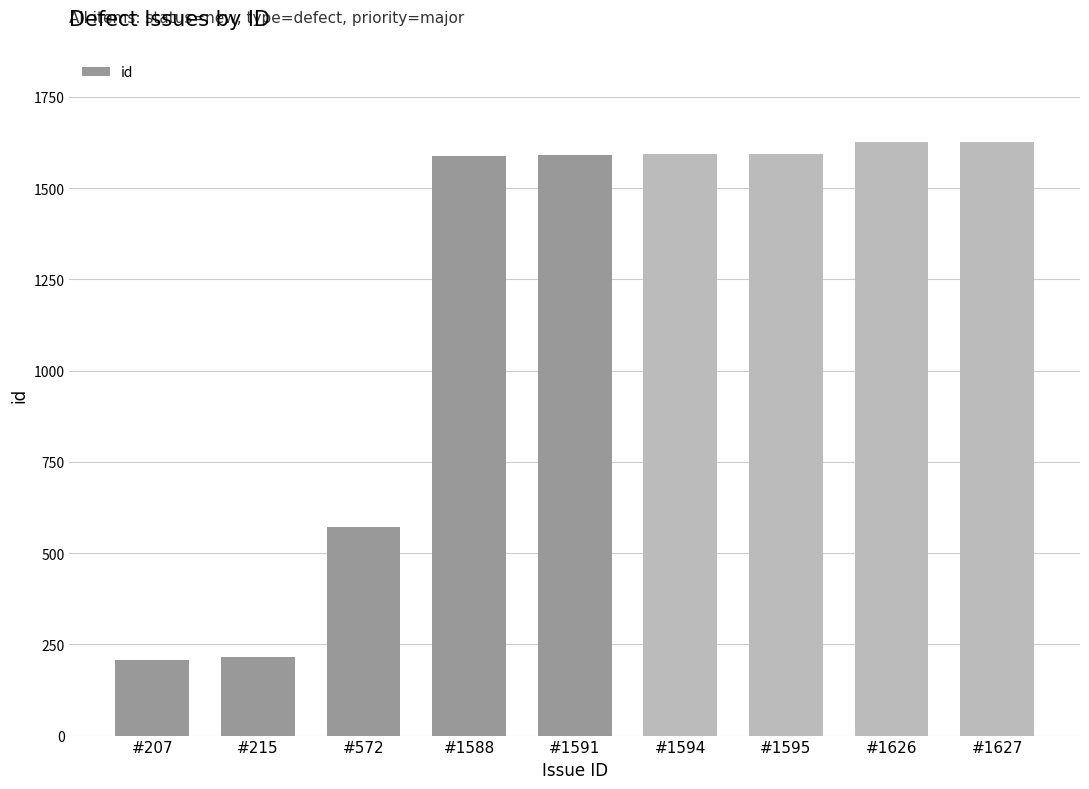

What is the difference between the values at #207 and #1626?

1419